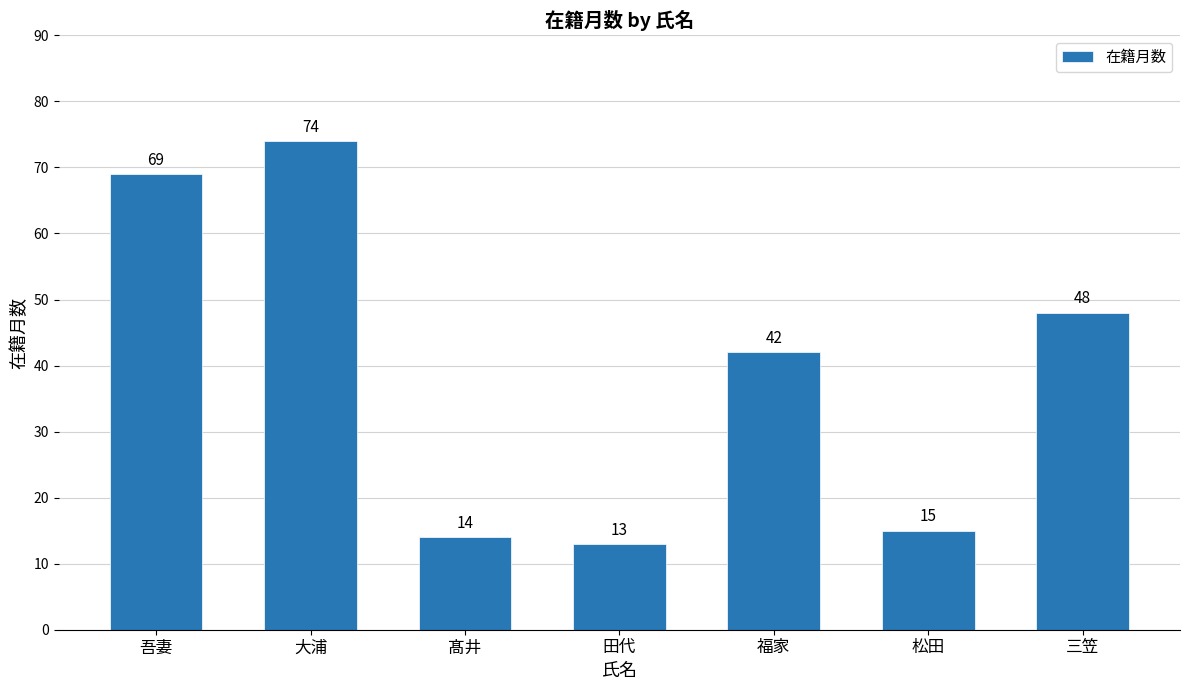

What is the value of the 4th bar from the left?

13